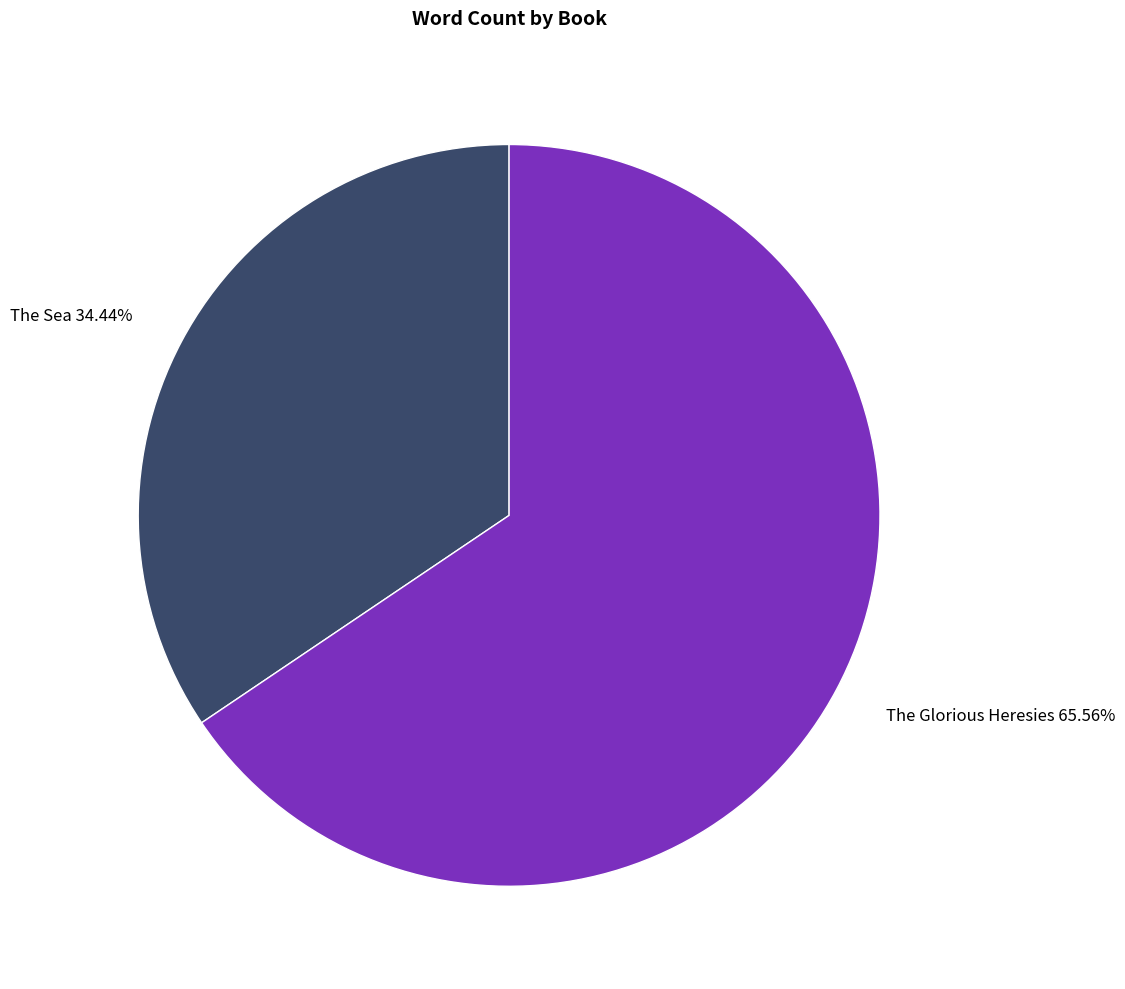

Which category has the biggest portion of the pie?

The Glorious Heresies